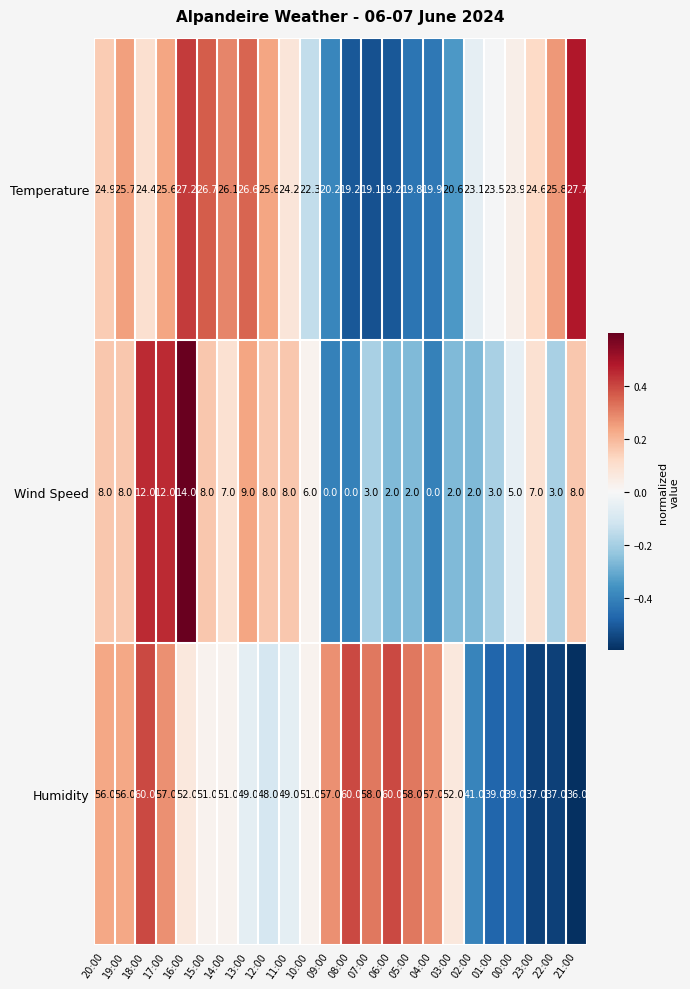

What is the difference between the highest and lowest values at 11:00?

41.0